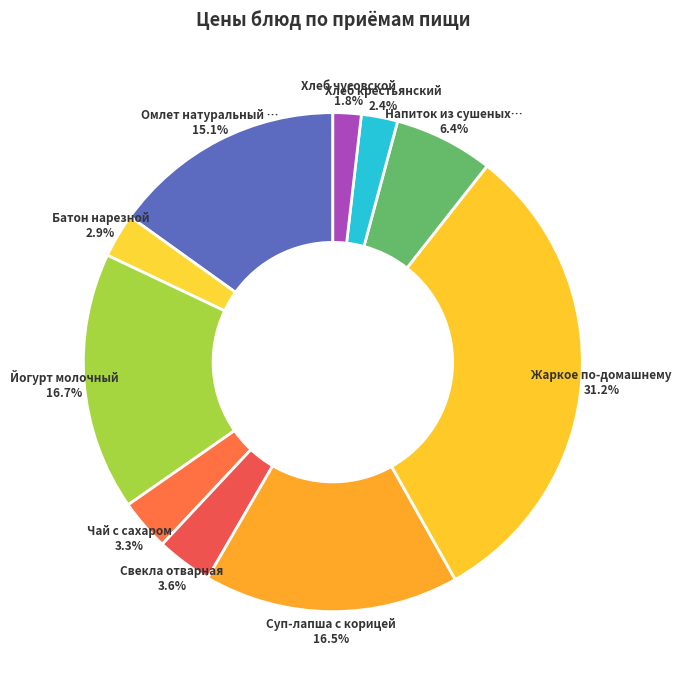

How many slices are in this pie chart?

10